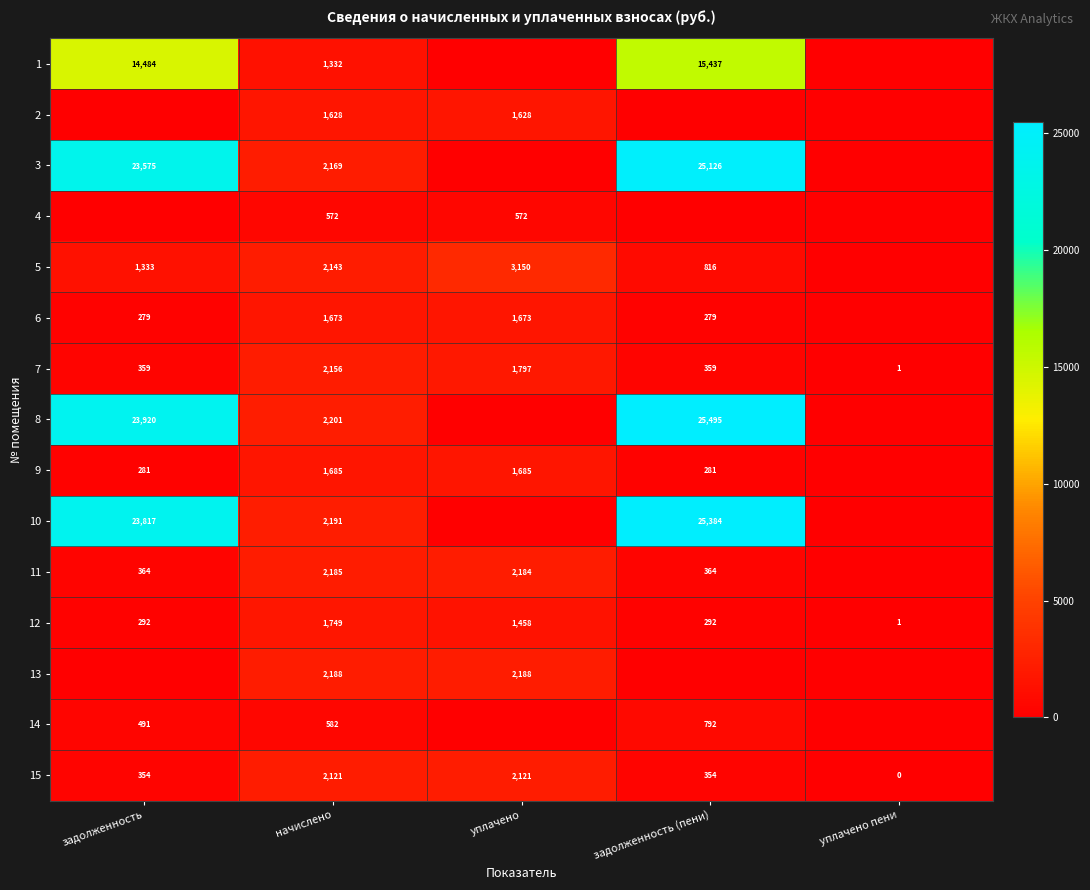

The value of 14 at задолженность is 142. True or false?

False